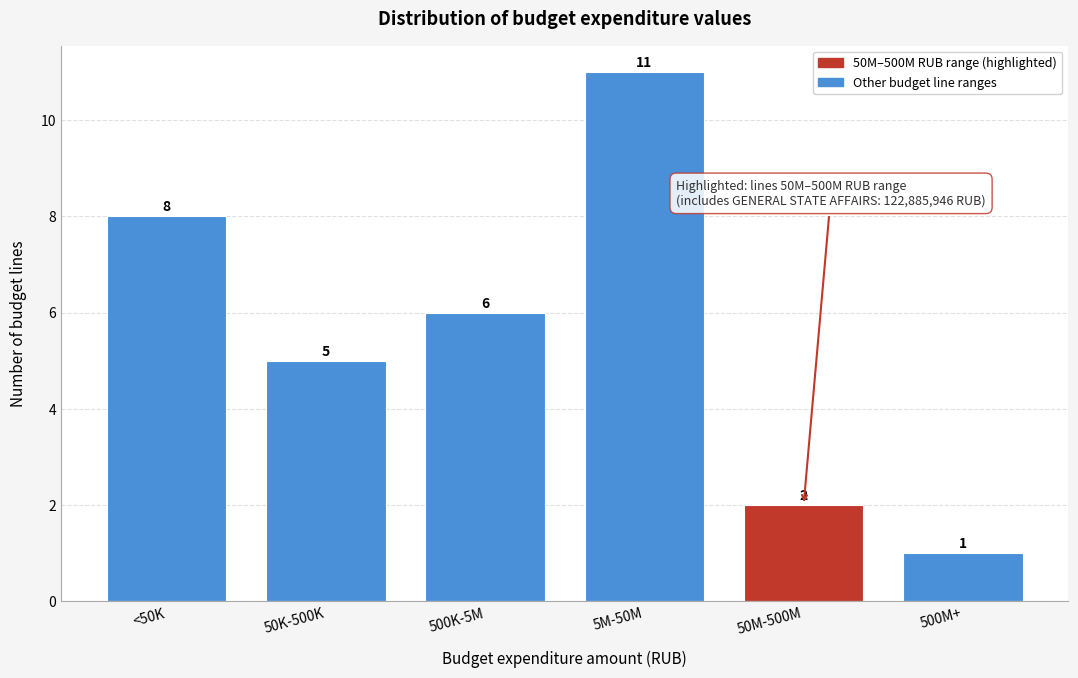

Reading right to left, list all the values displayed in this chart.

1	2	11	6	5	8